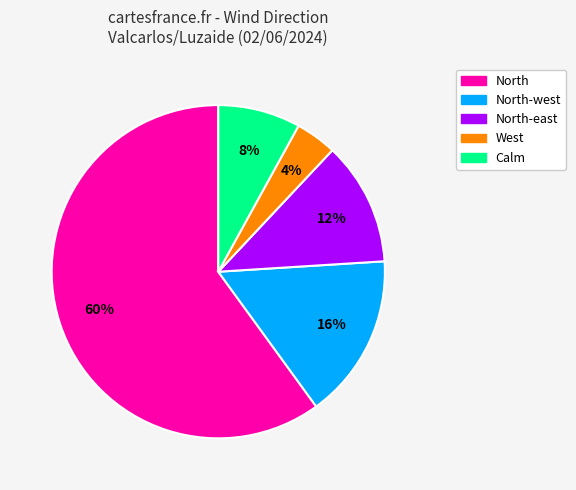

To the nearest percent, what is the average slice percentage?

20%